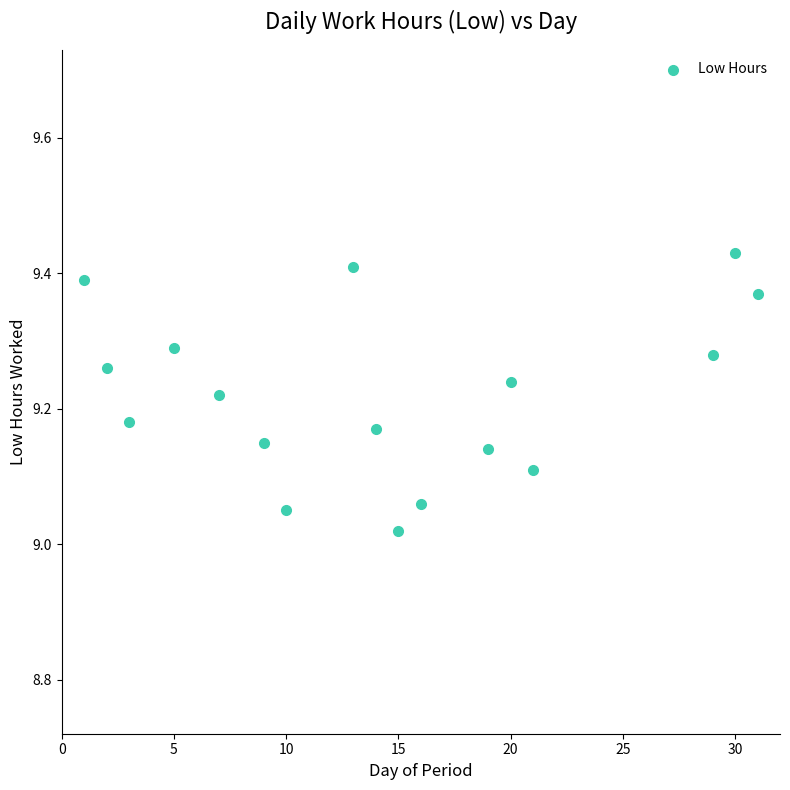

What is the range of X values (max minus min)?

30.0